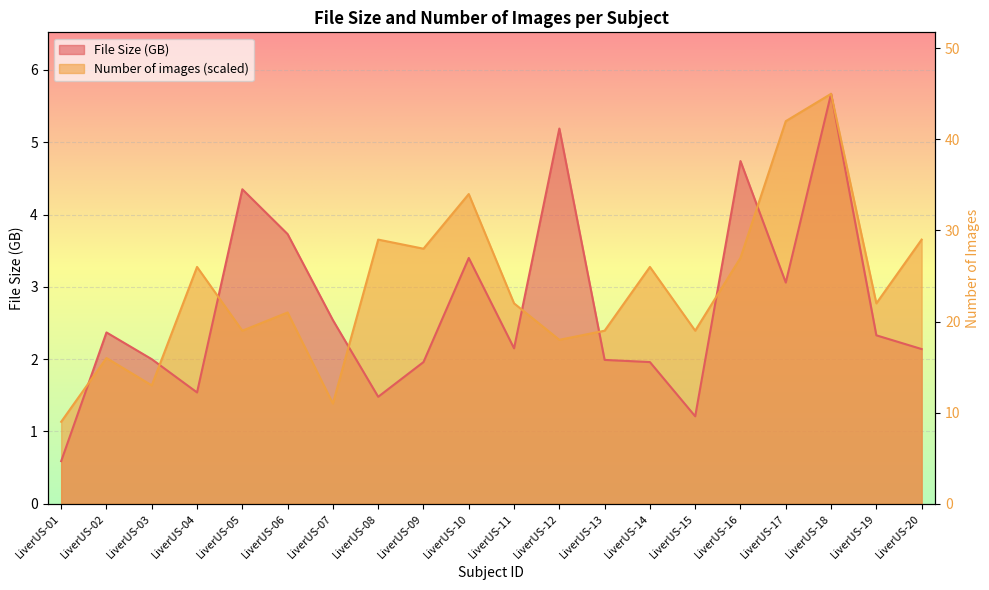

What is the difference between the second highest and second lowest values in the File Size (GB) series?

4.0